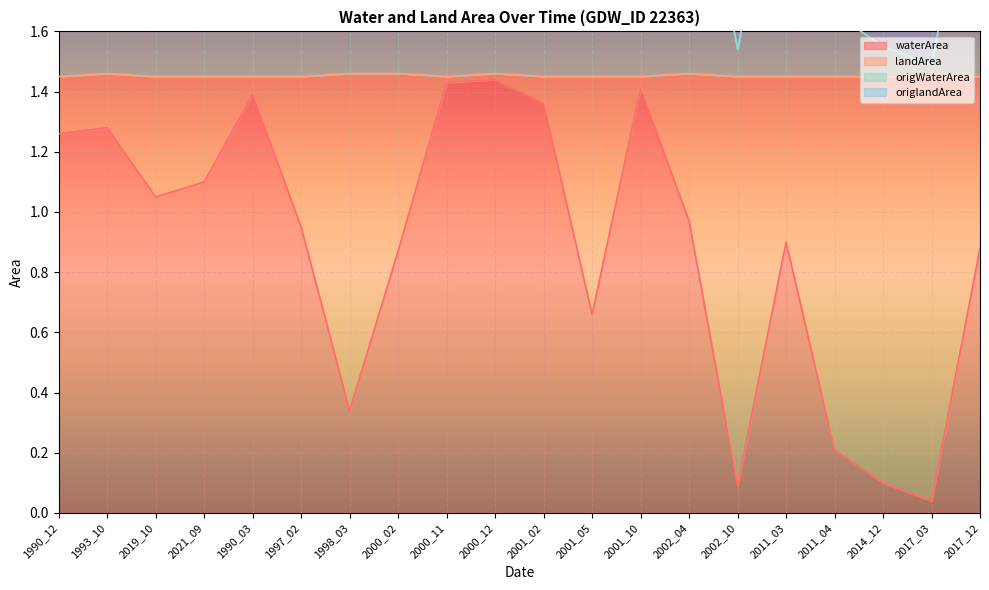

Is it true that waterArea equals 1.8 at 2021_09?

False